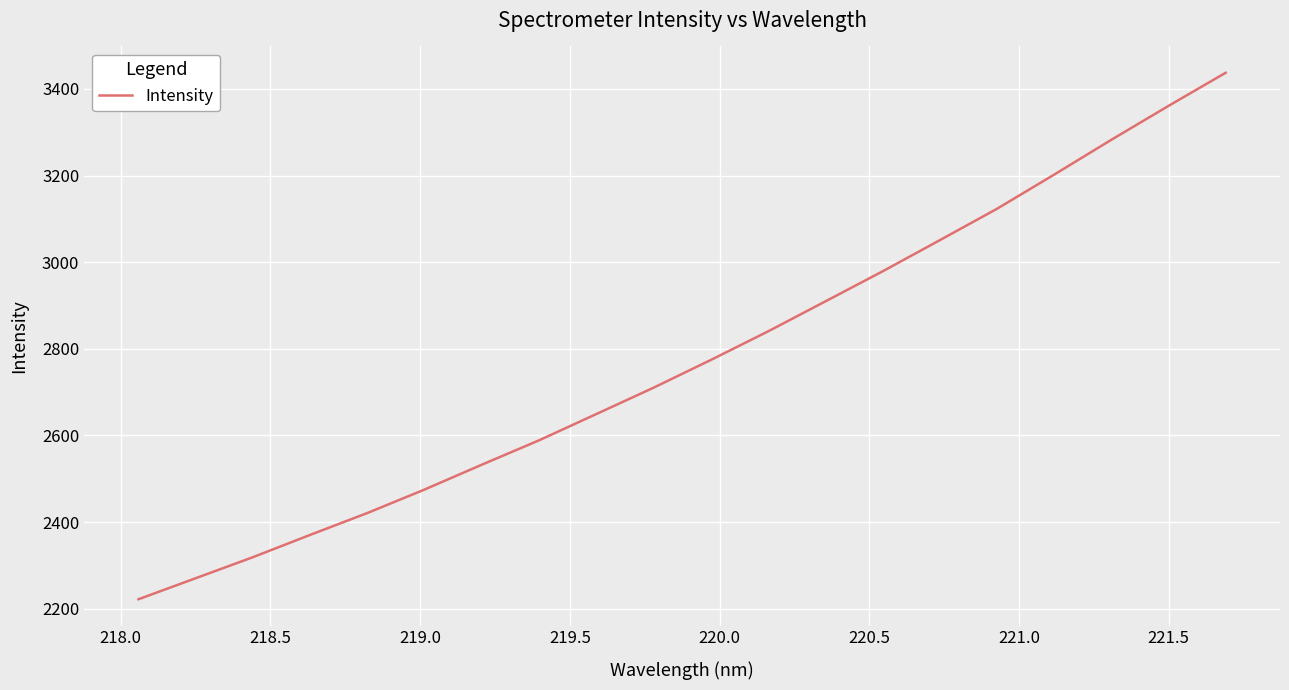

What is the smallest value displayed?

2221.9